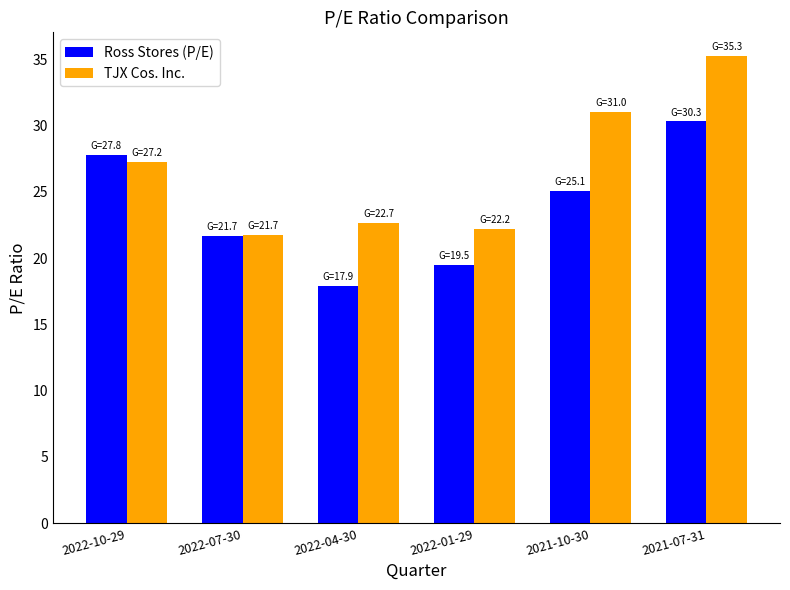

Which series has the widest spread of values?

TJX Cos. Inc.